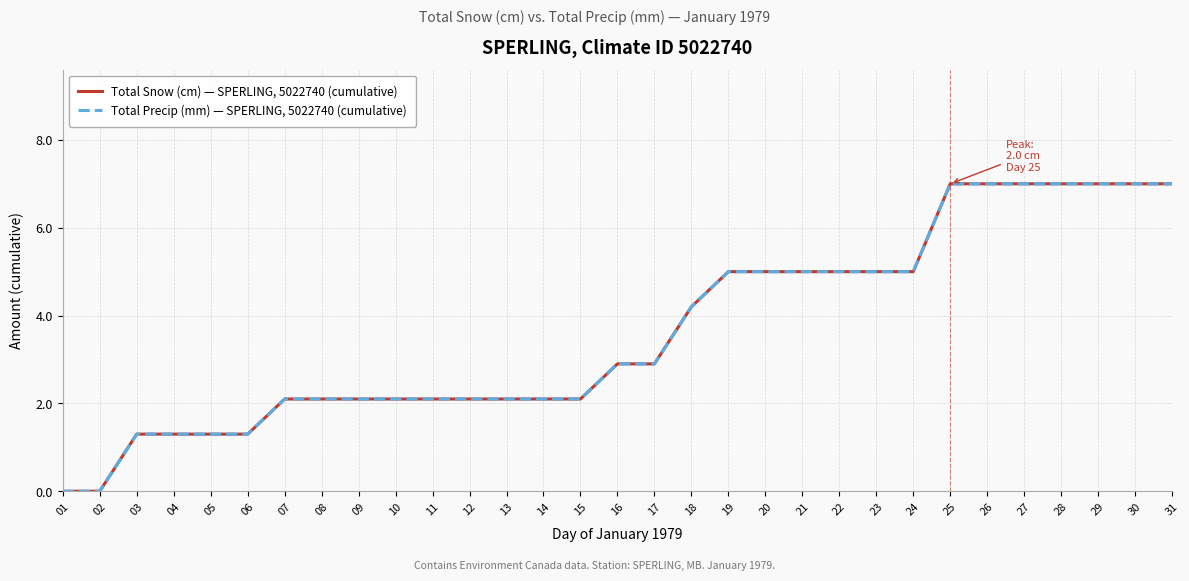

Reading left to right, list all the values displayed in this chart.

Total Snow (cm) — SPERLING, 5022740 (cumulative): 0.0	0.0	1.3	1.3	1.3	1.3	2.1	2.1	2.1	2.1	2.1	2.1	2.1	2.1	2.1	2.9	2.9	4.2	5.0	5.0	5.0	5.0	5.0	5.0	7.0	7.0	7.0	7.0	7.0	7.0	7.0
Total Precip (mm) — SPERLING, 5022740 (cumulative): 0.0	0.0	1.3	1.3	1.3	1.3	2.1	2.1	2.1	2.1	2.1	2.1	2.1	2.1	2.1	2.9	2.9	4.2	5.0	5.0	5.0	5.0	5.0	5.0	7.0	7.0	7.0	7.0	7.0	7.0	7.0